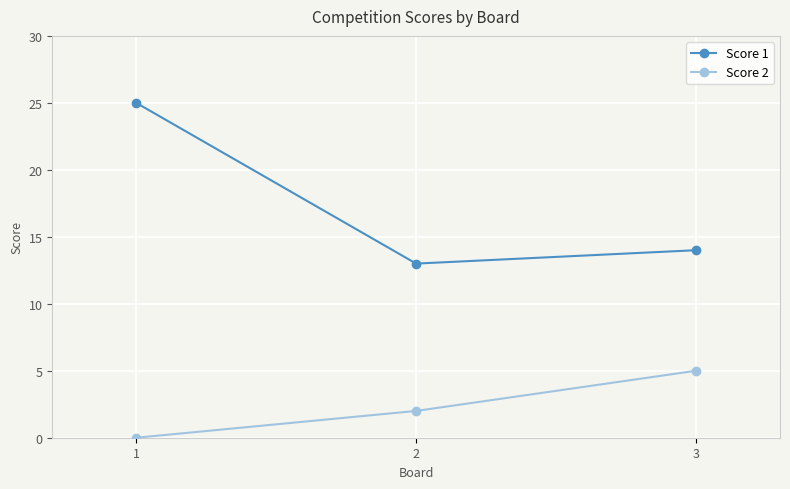

Does the chart have visible grid lines?

Yes